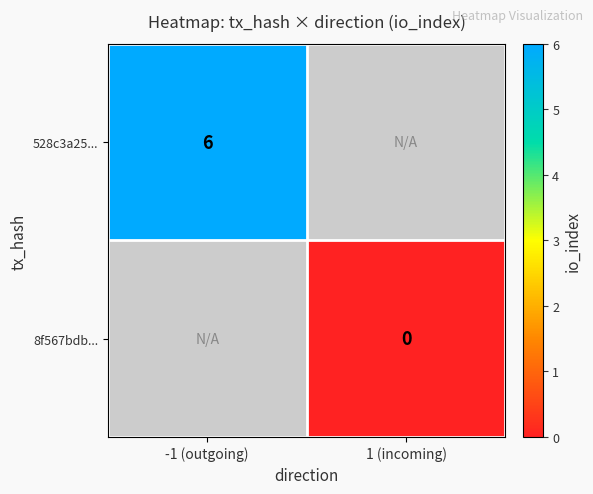

Is the value of 528c3a25... at -1 (outgoing) greater than the value of 8f567bdb... at 1 (incoming)?

Yes